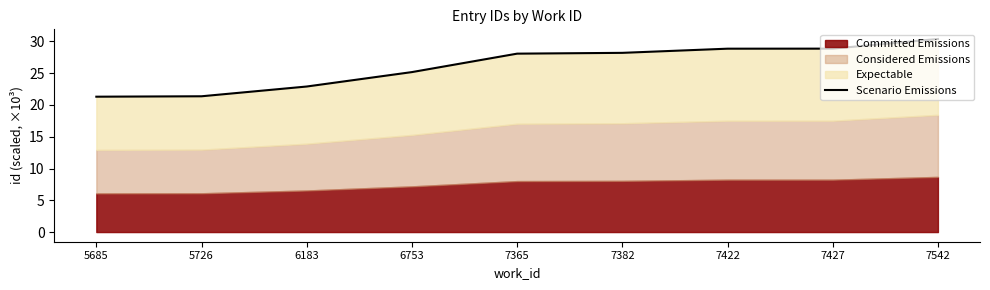

Between 7365 and 7422, which is larger?

7422